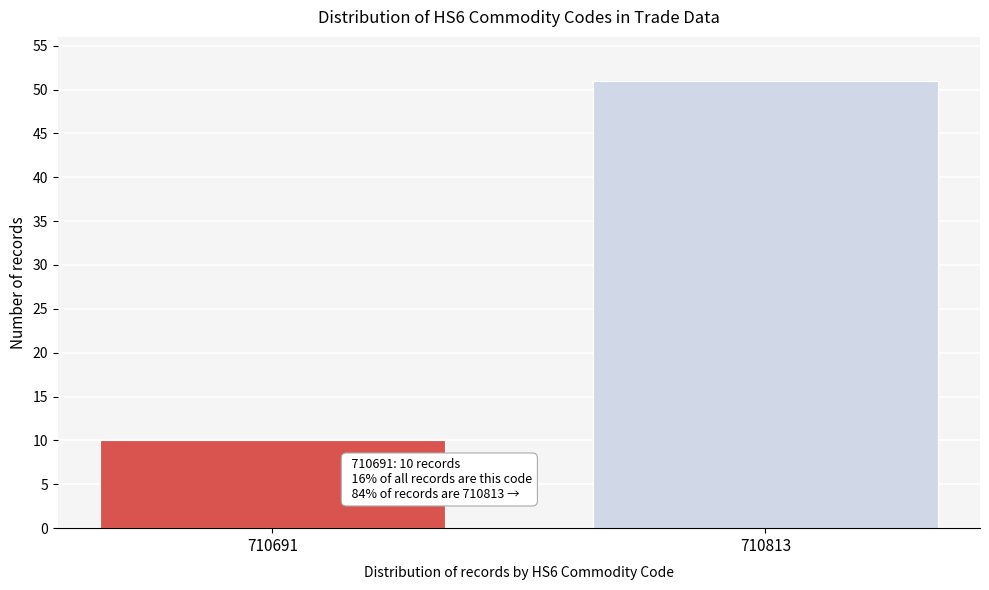

Reading left to right, extract all data points from this chart.

10	51